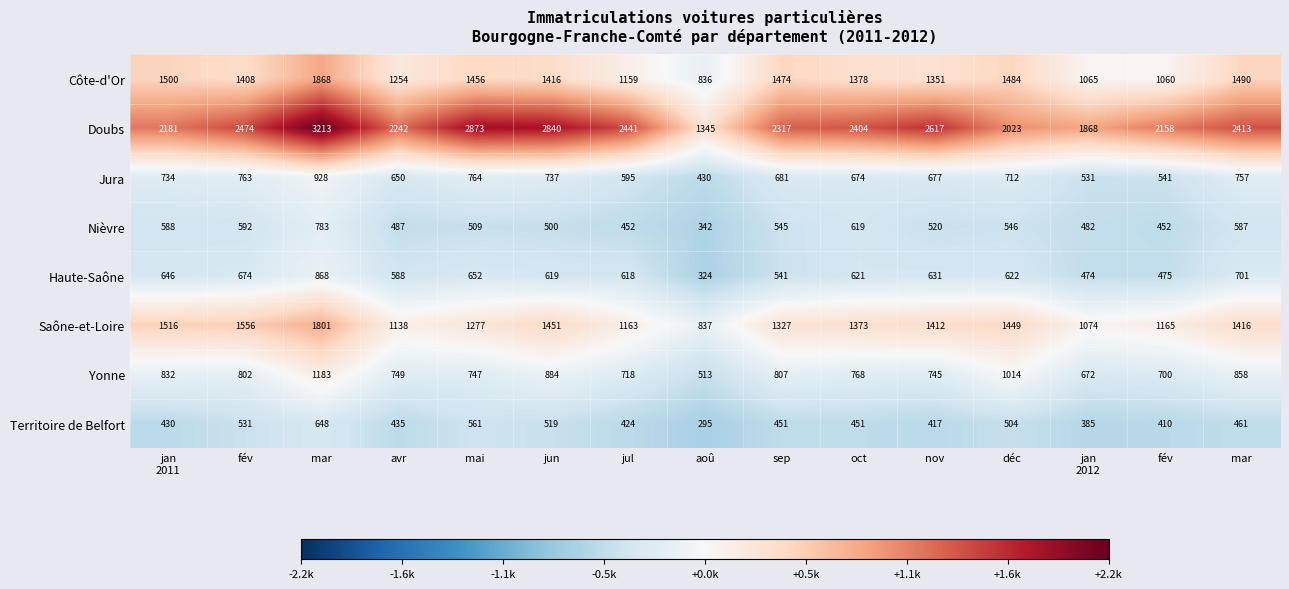

Which series has the largest total across all categories?

Doubs